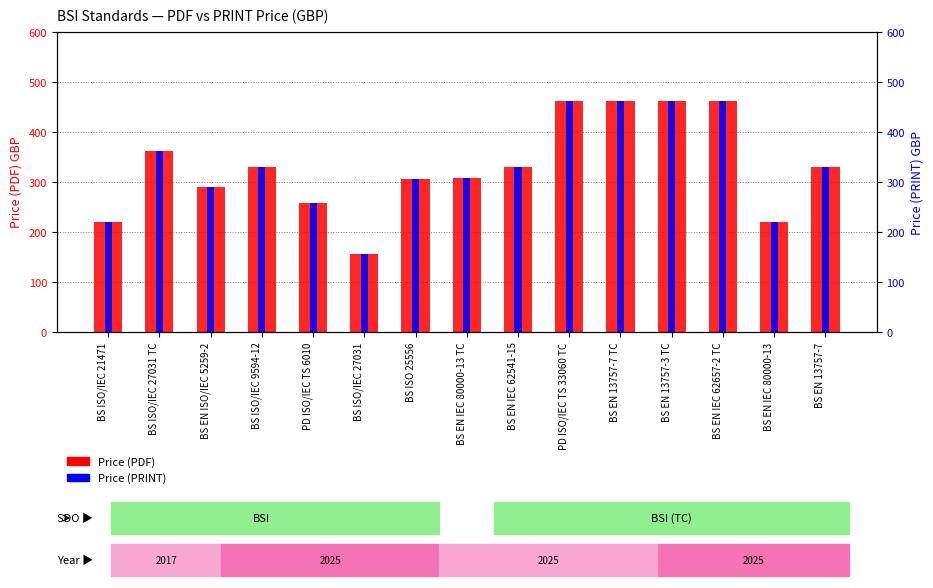

What is the greatest value displayed?

462